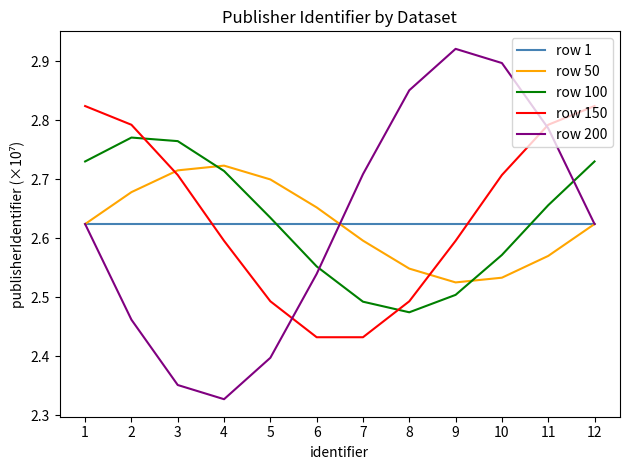

Which series has the widest spread of values?

row 200